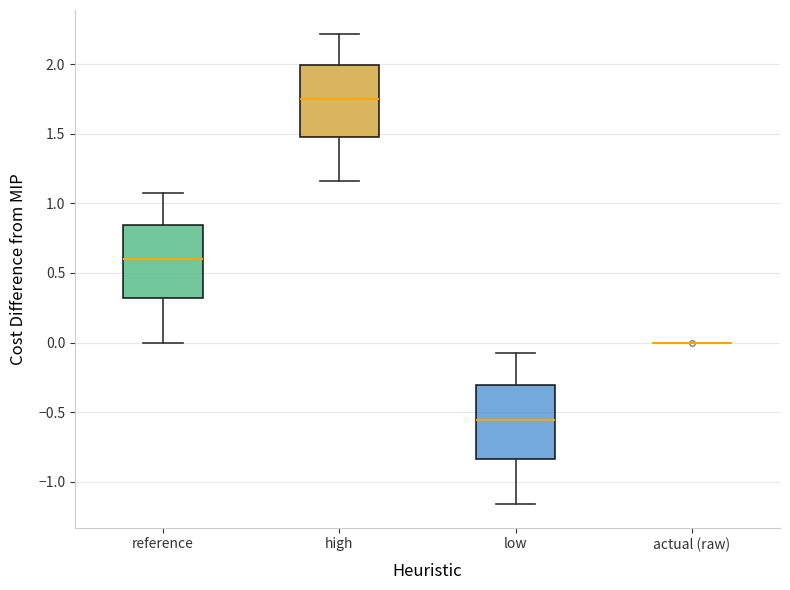

Reading left to right, transcribe this box plot: for each box, give where its median line is, the range the box spans, and where its two whiskers end, as read against the y-axis. The values are not printed on the chart, so give them approximately, as read against the axis.

reference: median 0.60, box 0.30 to 0.85, whiskers 0.00 to 1.05
high: median 1.75, box 1.50 to 2.00, whiskers 1.15 to 2.20
low: median -0.55, box -0.85 to -0.30, whiskers -1.15 to -0.10
actual (raw): box collapsed to a line at 0.00, whiskers 0.00 to 0.00